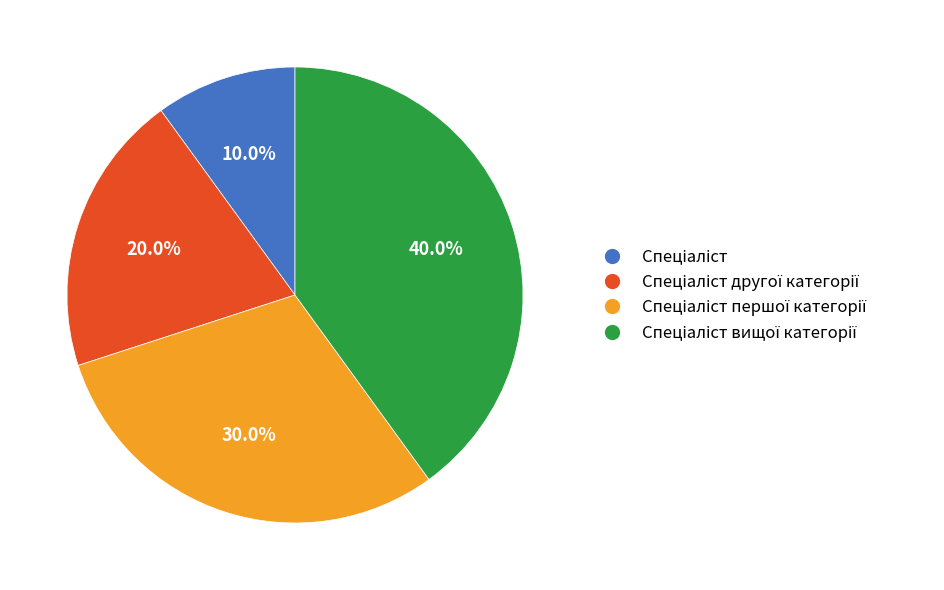

Is there any slice that represents more than half of the pie?

No